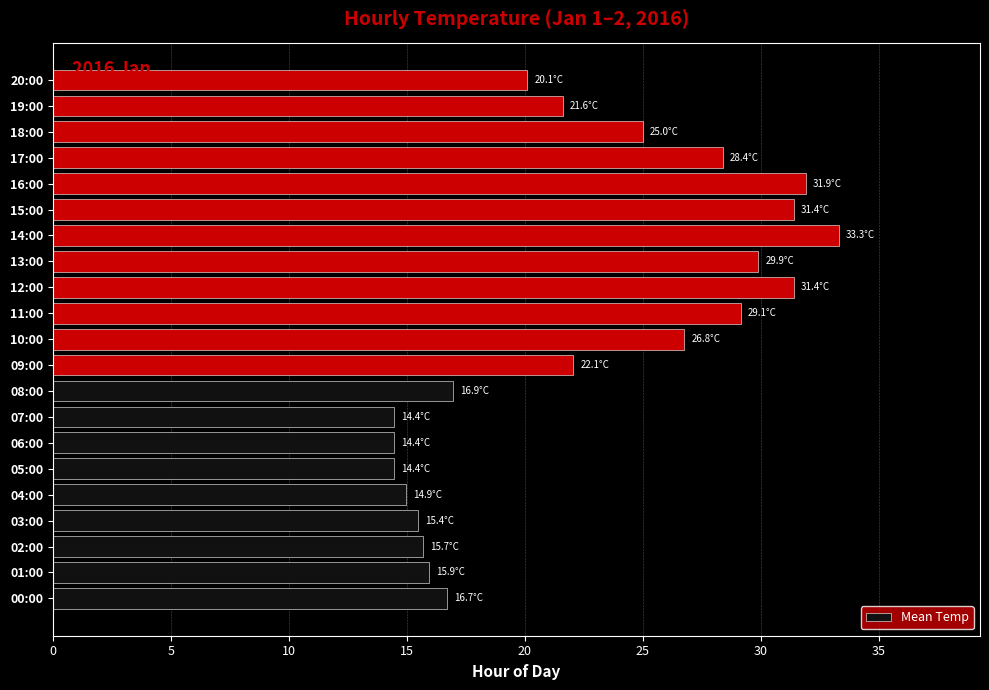

What is the sum of the values at 02:00 and 12:00?

47.1